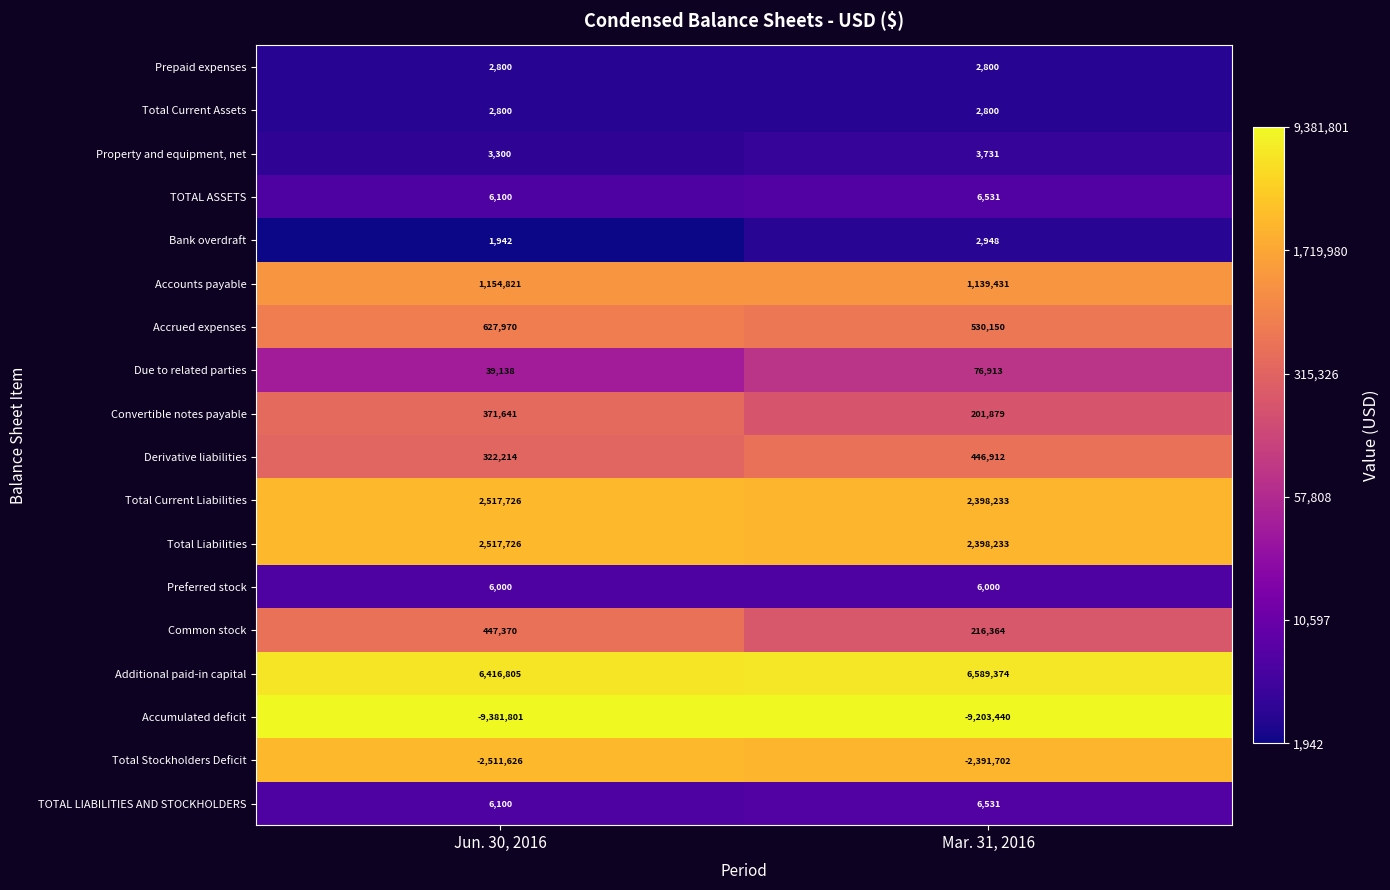

Which category has the lowest value across all series?

Jun. 30, 2016